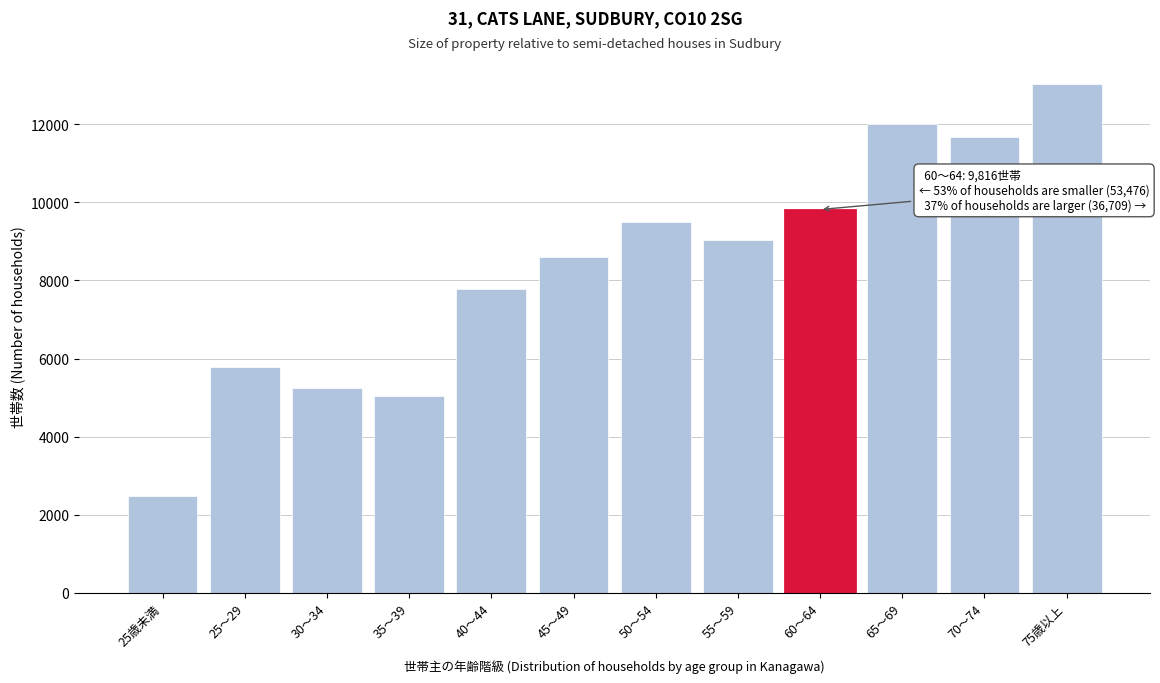

Reading left to right, list all the values displayed in this chart.

25歳未満=2489	25～29=5771	30～34=5250	35～39=5038	40～44=7784	45～49=8612	50～54=9494	55～59=9038	60～64=9816	65～69=12015	70～74=11674	75歳以上=13020